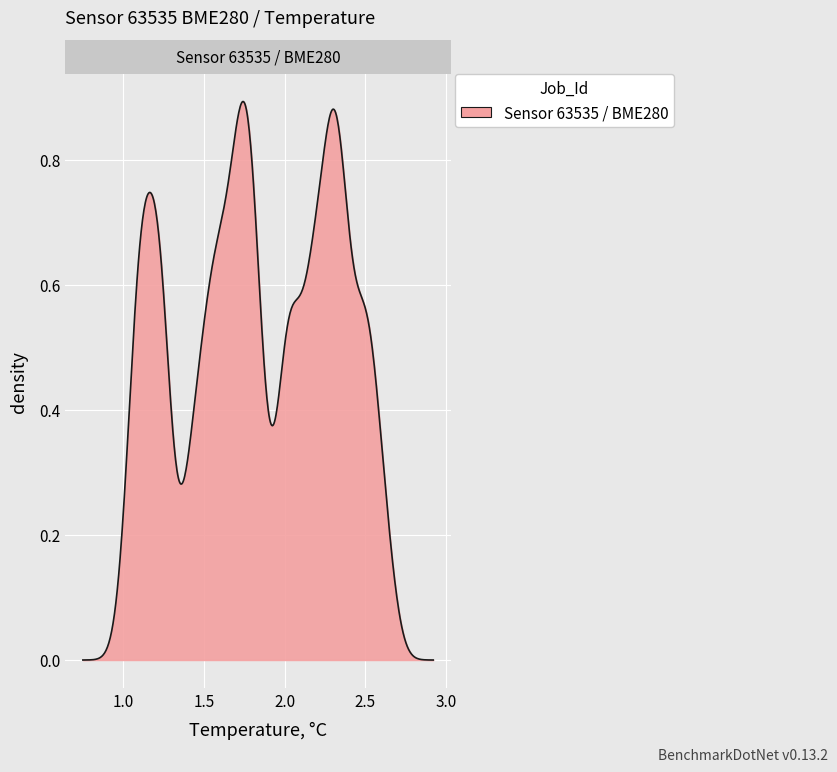

How many lines are shown in the chart?

1